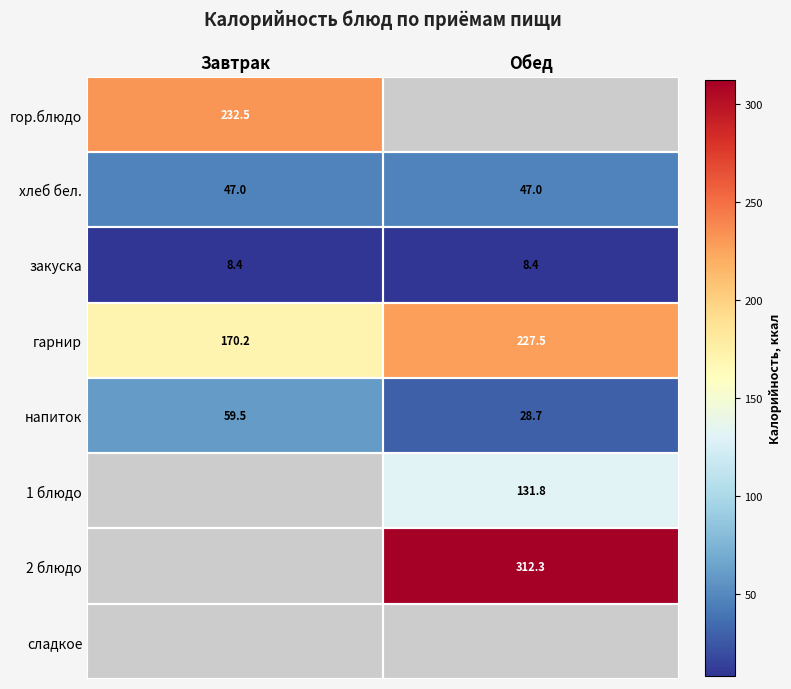

Count the number of data series in this chart.

8